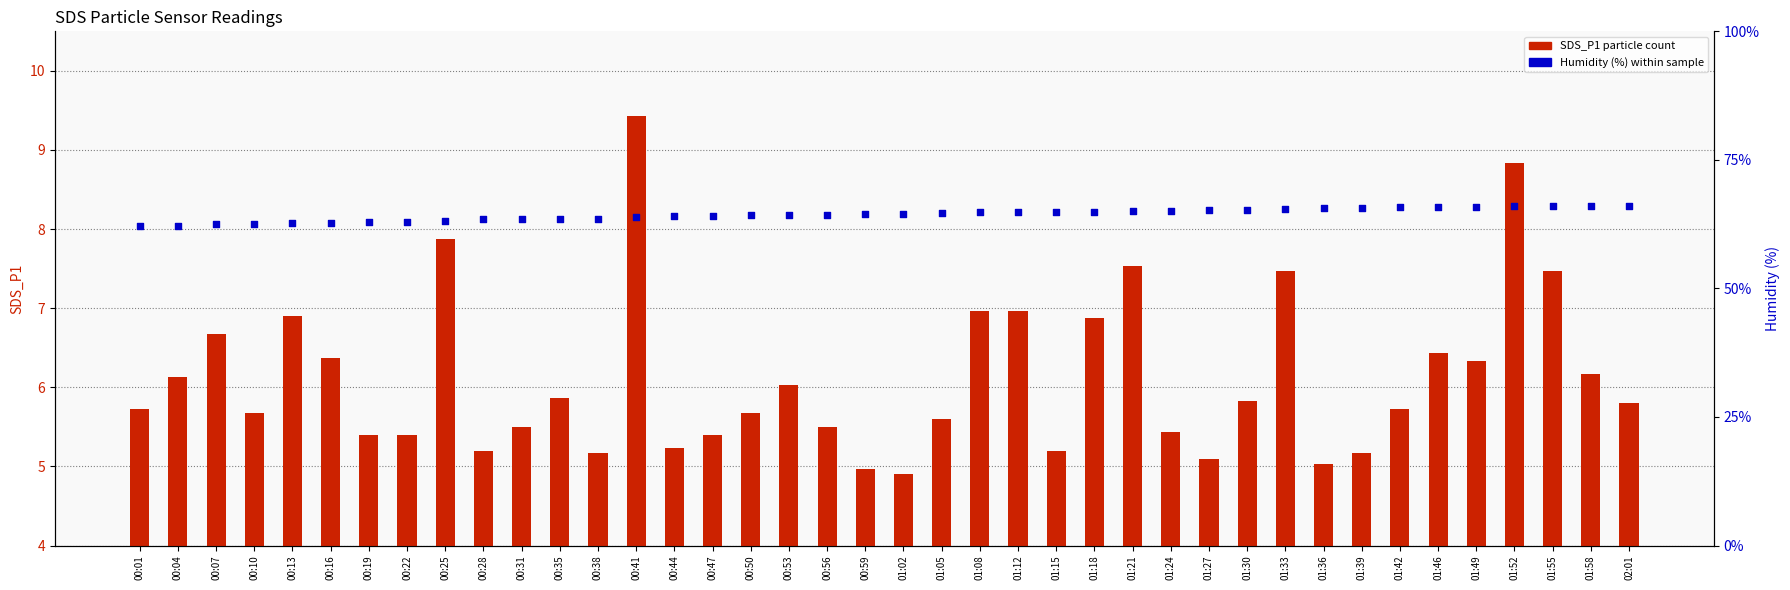

At which category is the sum across all series the highest?

01:52